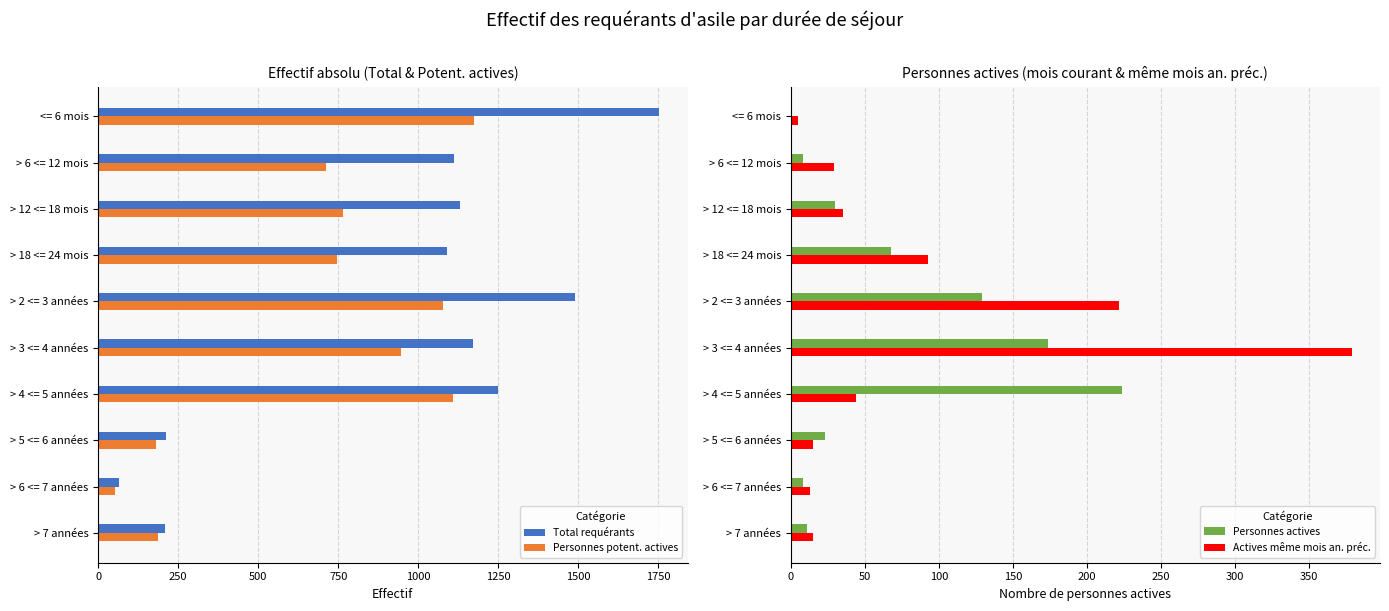

What is the highest value of the Total requérants series?

1754